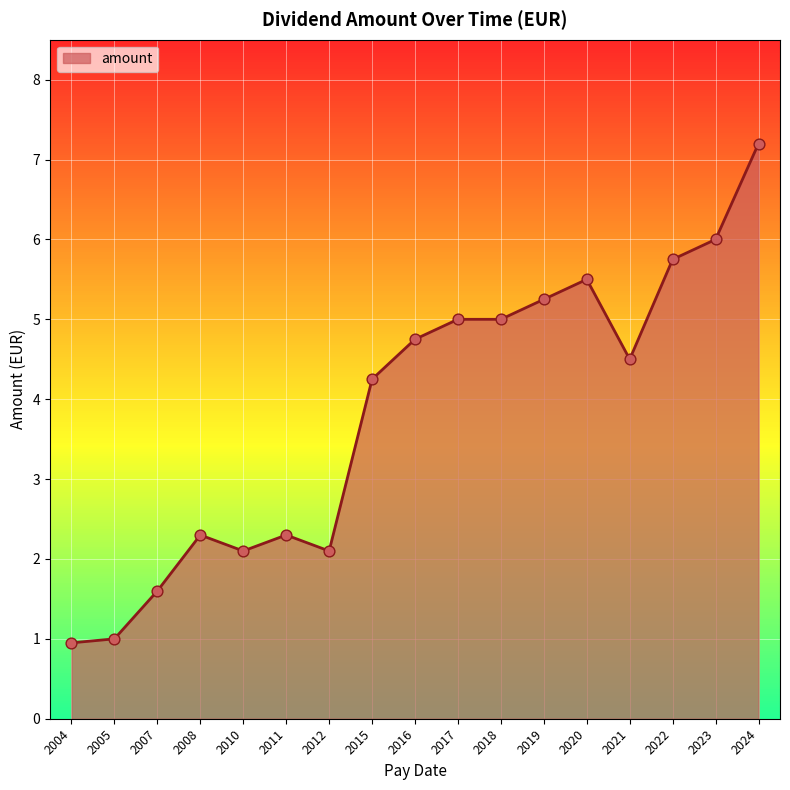

What is the ratio of the value at 2011 to the value at 2018?

0.5